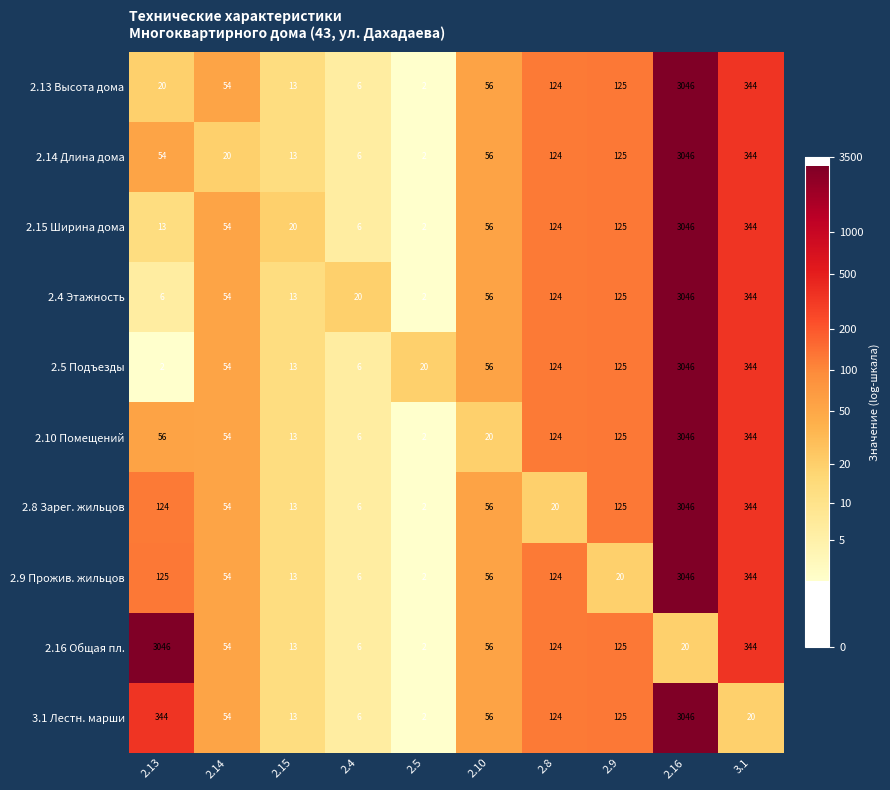

The value of 2.4 Этажность at 2.14 is 54. True or false?

True